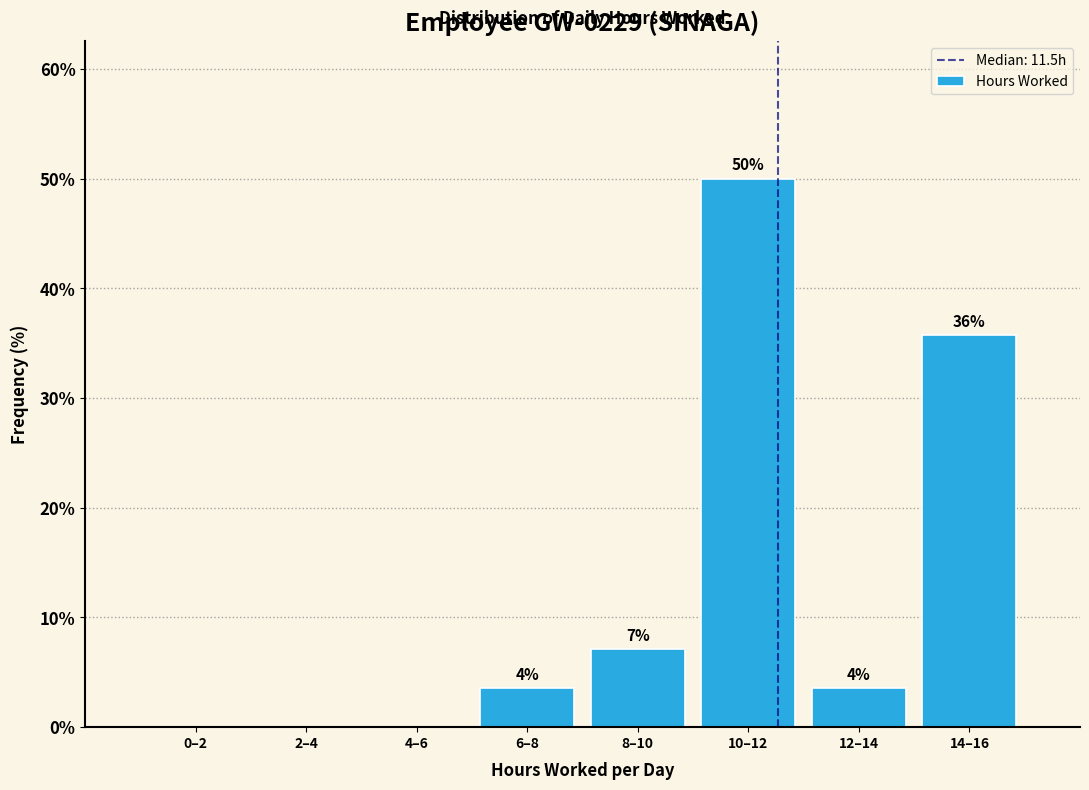

Are the bars horizontal?

No